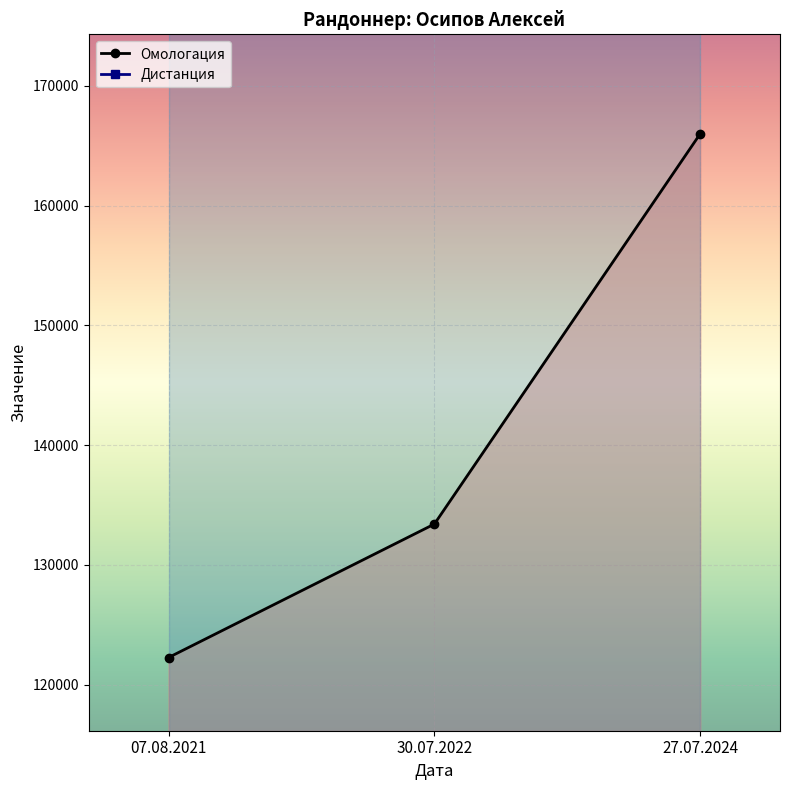

How many lines are shown in the chart?

1